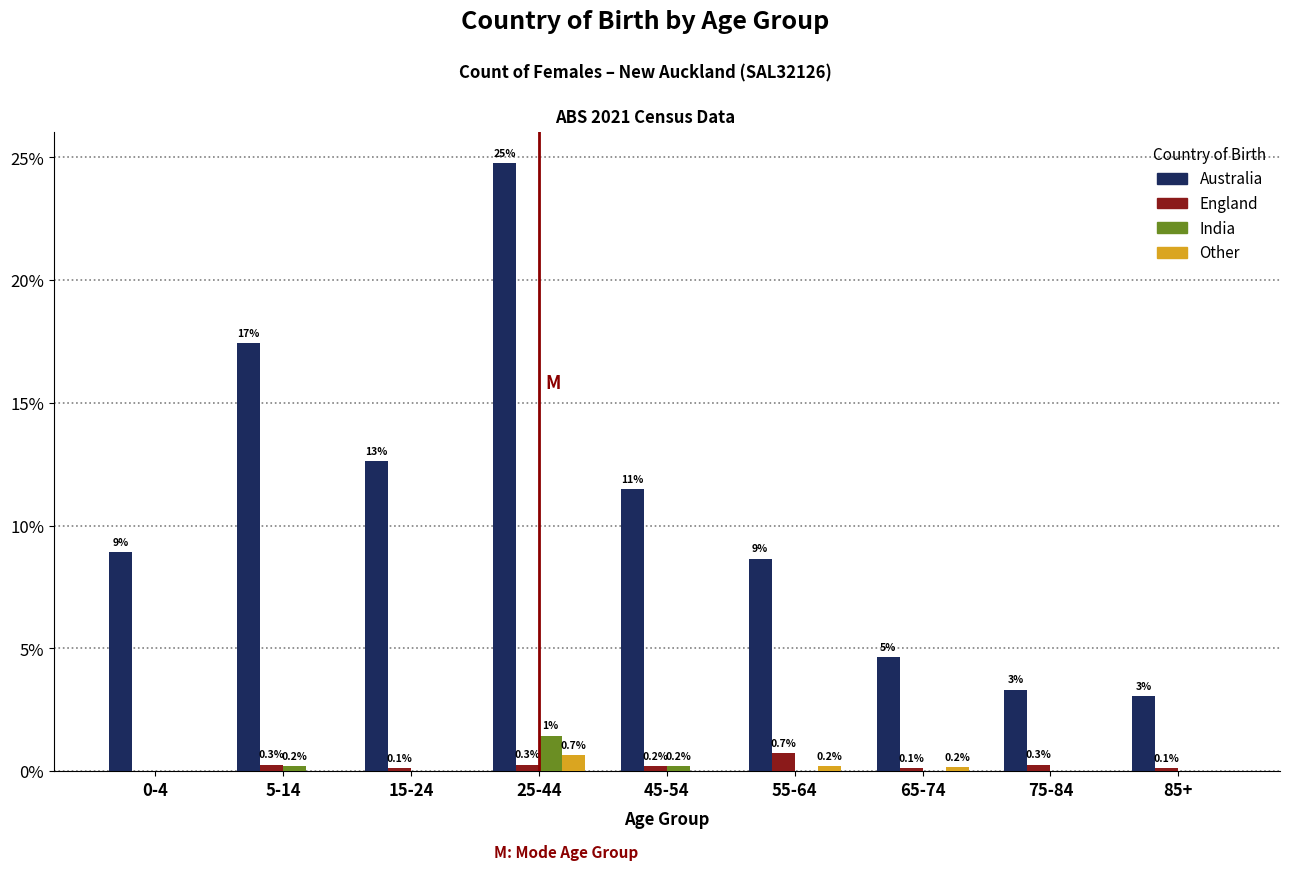

What is the sum of all Australia values?

94.9